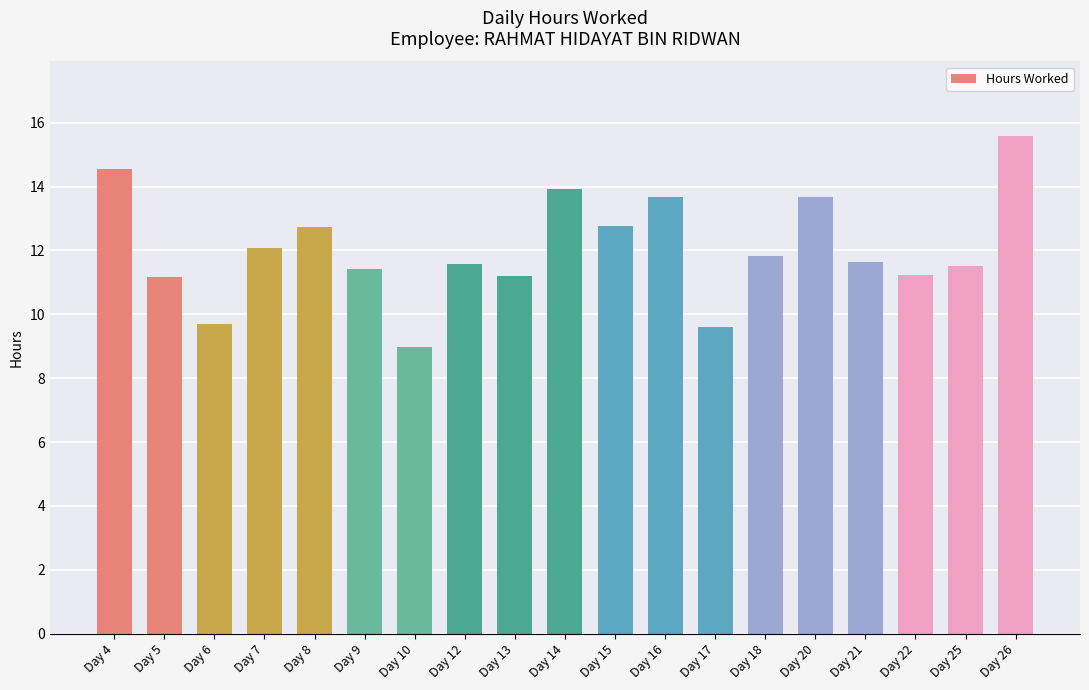

What is the value of the 17th bar from the left?

11.2